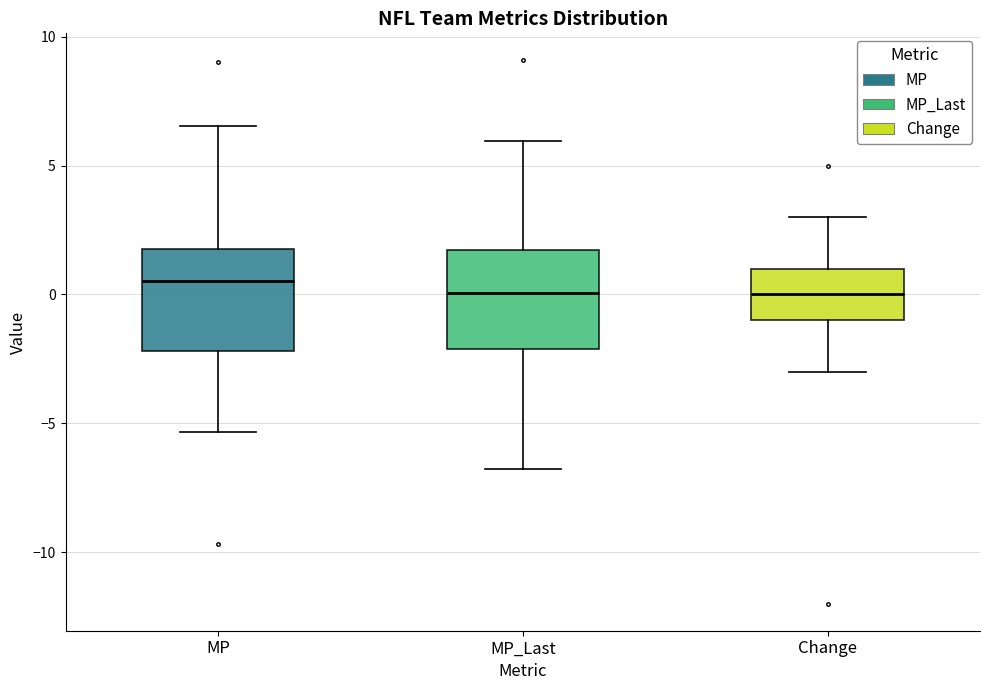

Reading left to right, transcribe this box plot: for each box, give where its median line is, the range the box spans, and where its two whiskers end, as read against the y-axis. The values are not printed on the chart, so give them approximately, as read against the axis.

MP: median 0.5, box -2.0 to 2.0, whiskers -5.5 to 6.5
MP_Last: median 0.0, box -2.0 to 1.5, whiskers -7.0 to 6.0
Change: median 0.0, box -1.0 to 1.0, whiskers -3.0 to 3.0